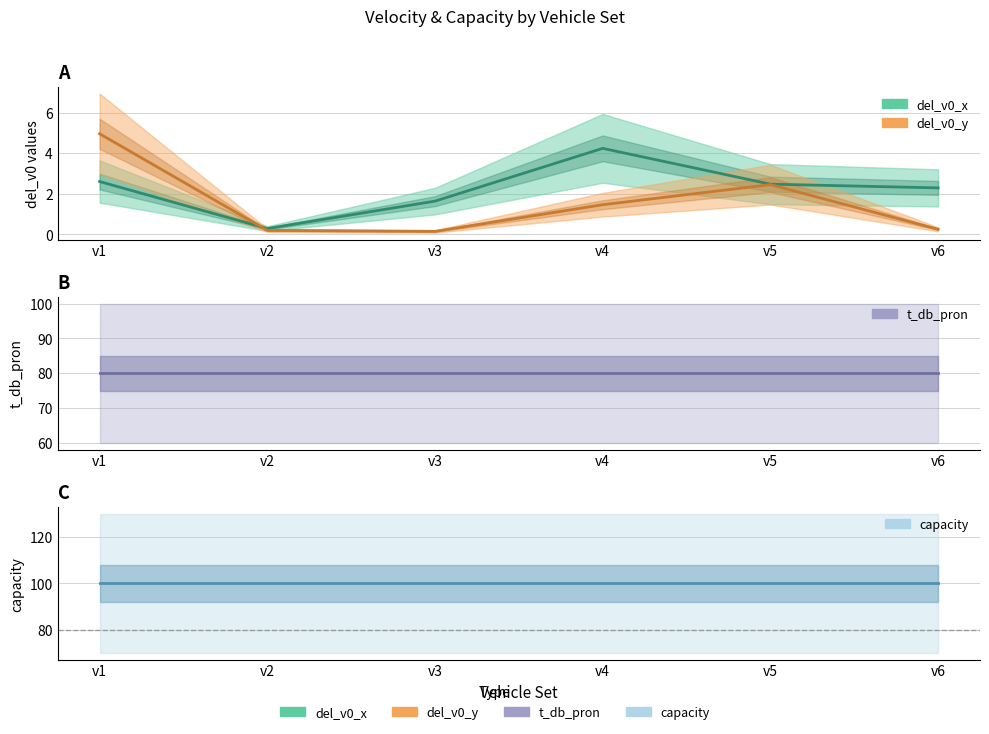

The capacity (mean) series shows 140.5 at v2. True or false?

False